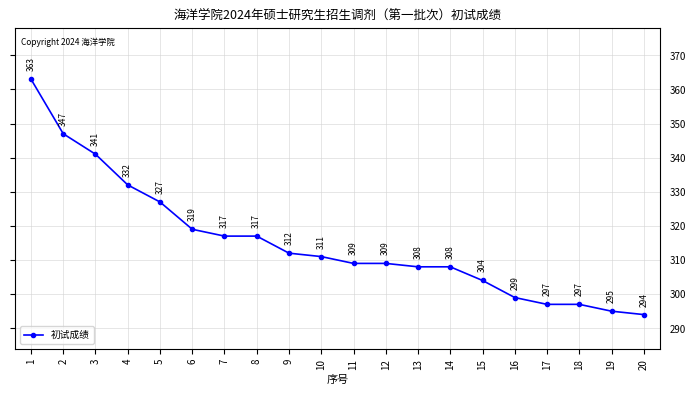

True or false: the data shows 167 at 19.

False